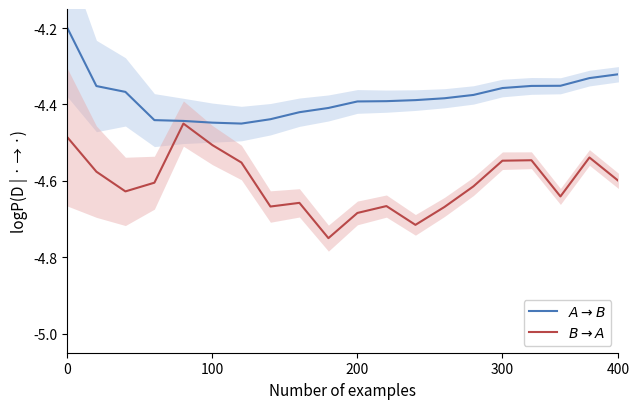

True or false: $B \rightarrow A$ and $A \rightarrow B$ intersect in this chart.

False